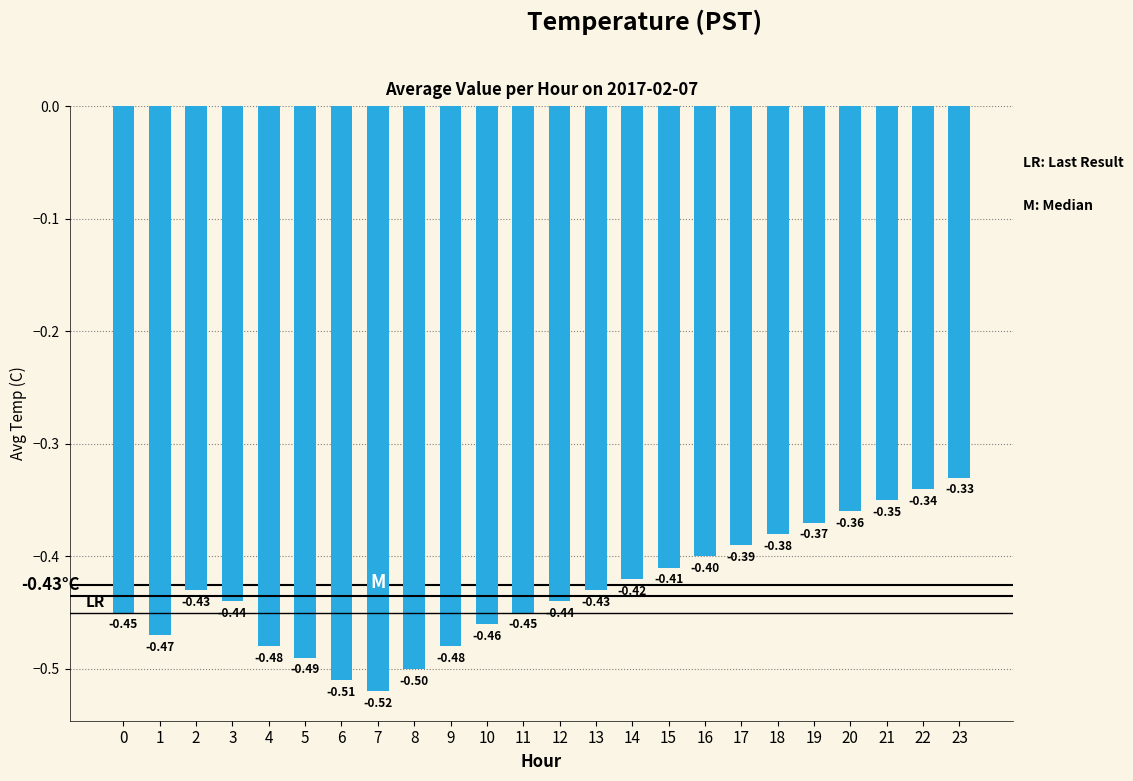

What is the average value?

-0.4